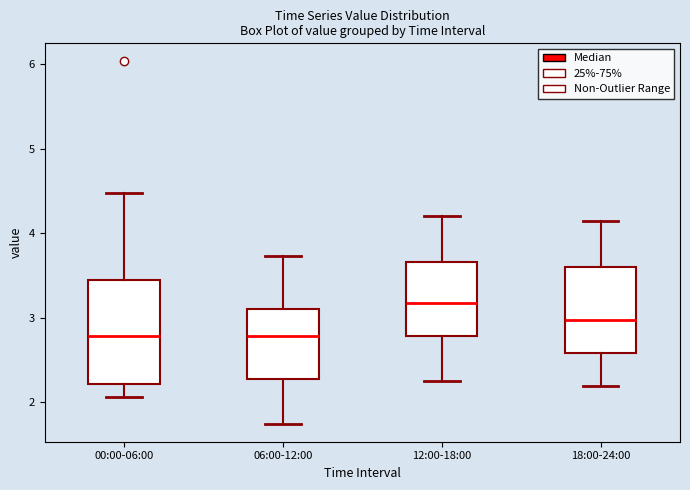

Where does the lower whisker of the box for 12:00-18:00 end on the y-axis? The values are not printed on the chart, so give them approximately, as read against the axis.

2.3